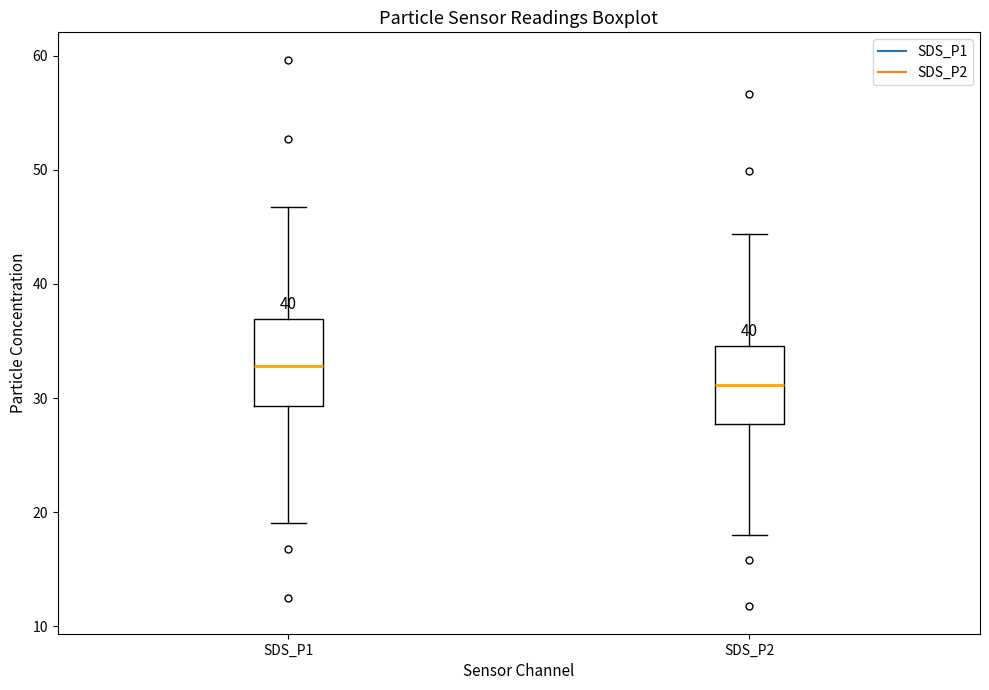

Which box has the highest median line?

SDS_P1